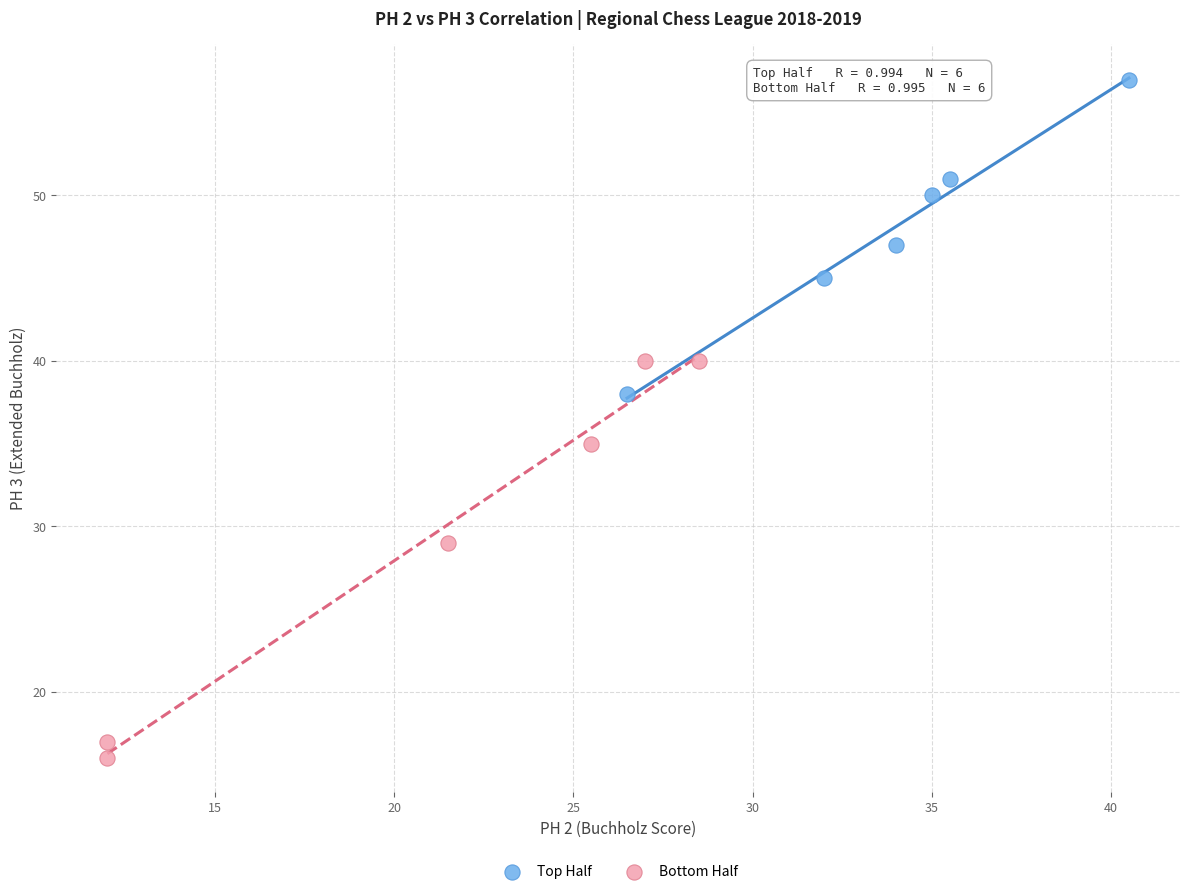

Which series reaches the minimum Y coordinate?

Bottom Half